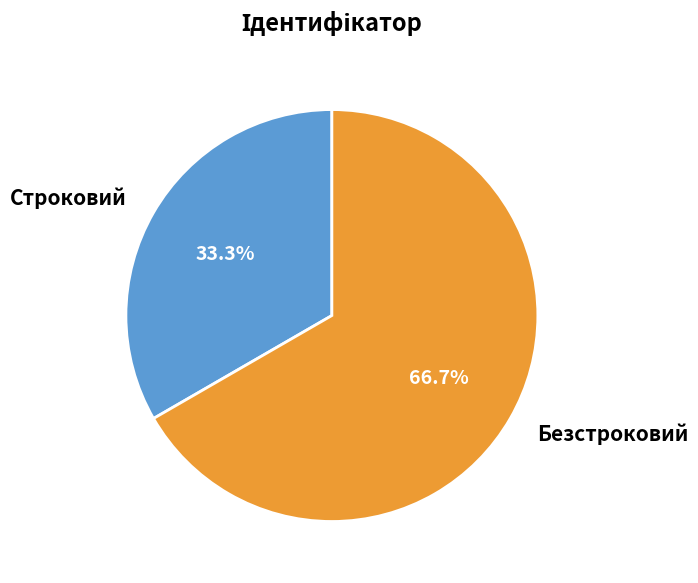

To the nearest percent, what is the difference between the Строковий and Безстроковий slice percentages?

33%